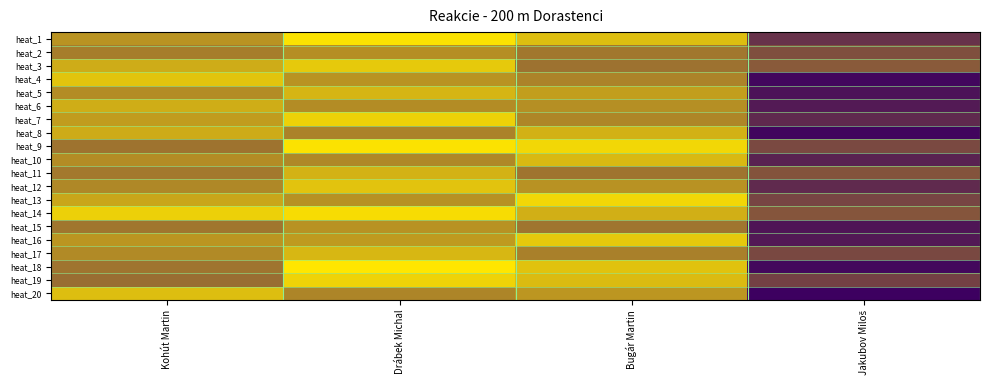

At Kohút Martin, list the series in order from largest to smallest.

heat_14, heat_4, heat_20, heat_6, heat_3, heat_8, heat_13, heat_7, heat_16, heat_1, heat_10, heat_5, heat_17, heat_12, heat_2, heat_11, heat_15, heat_18, heat_9, heat_19